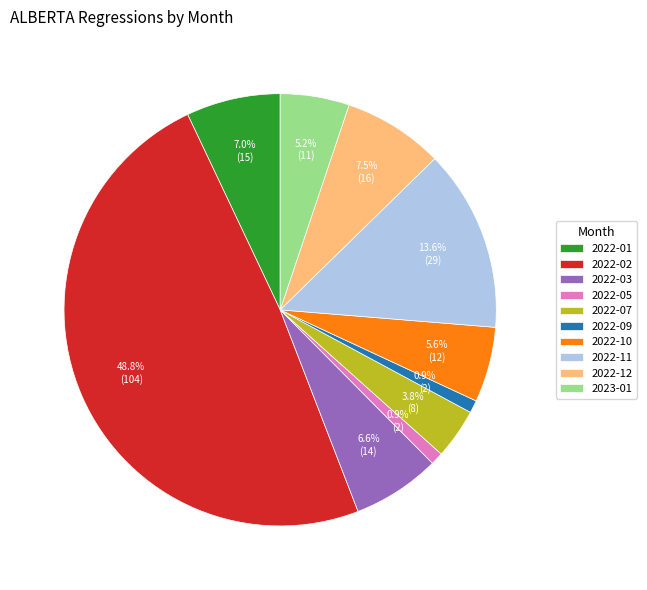

Is it true that 2022-10 is 6% of the pie?

True